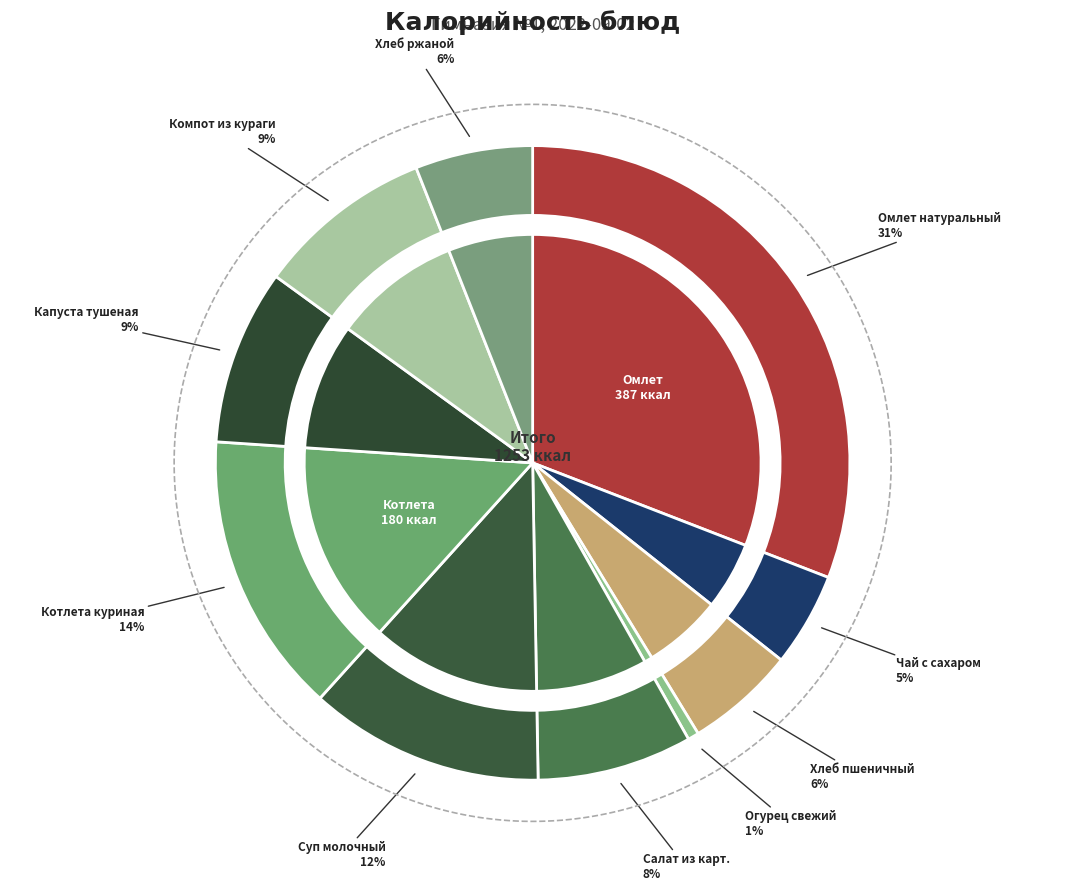

Between Капуста тушеная and Компот из кураги, which is larger?

Компот из кураги